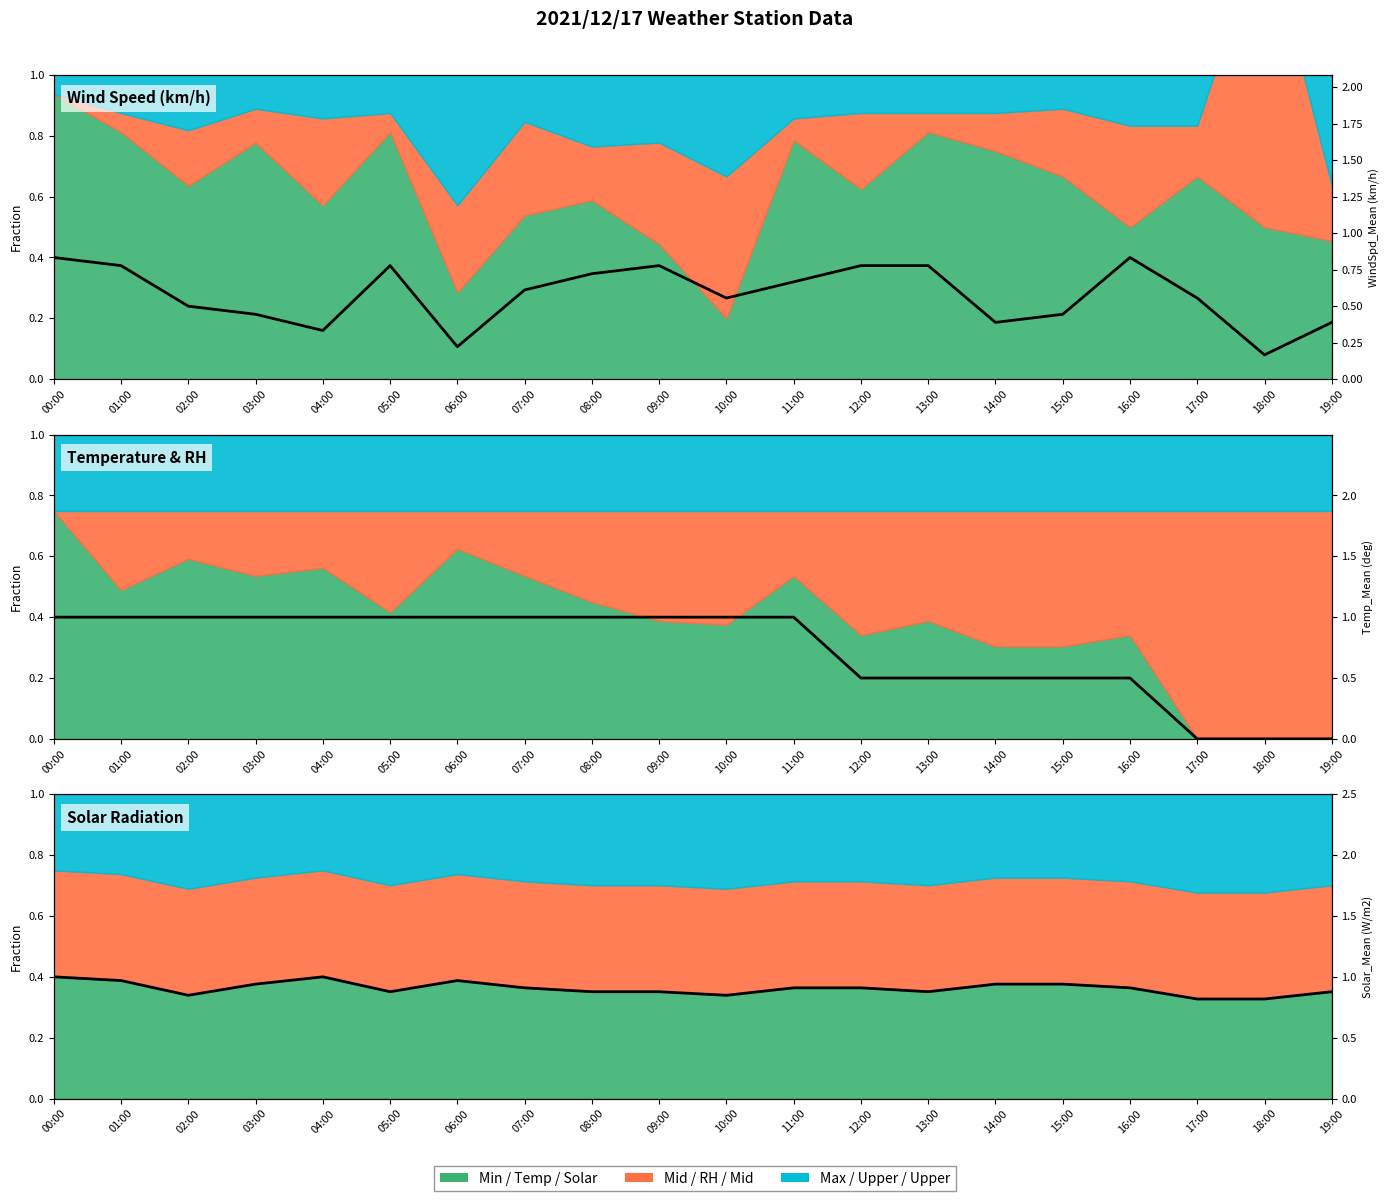

What is the sum of all Temp_Mean (deg) values?

14.5